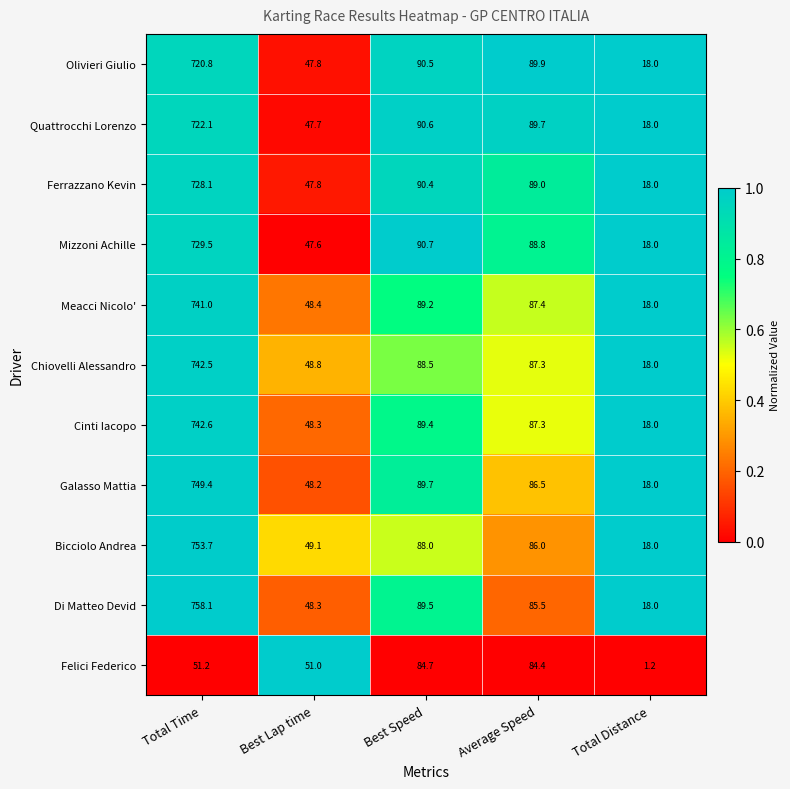

Read the Galasso Mattia value at Total Time.

749.4